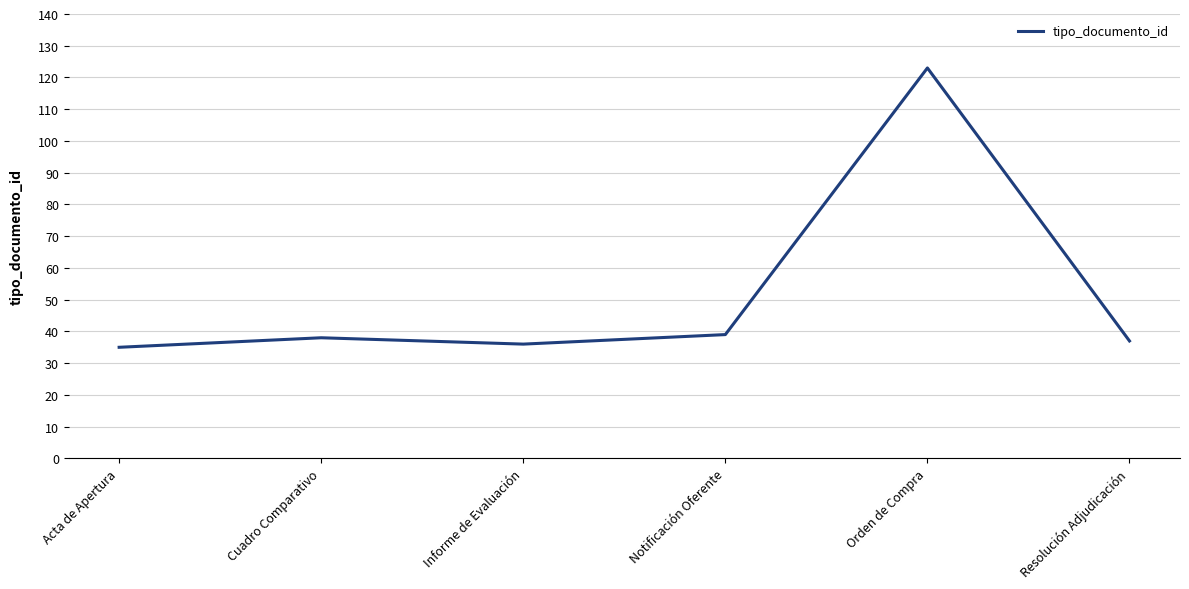

Which category has the highest value across all series?

Orden de Compra